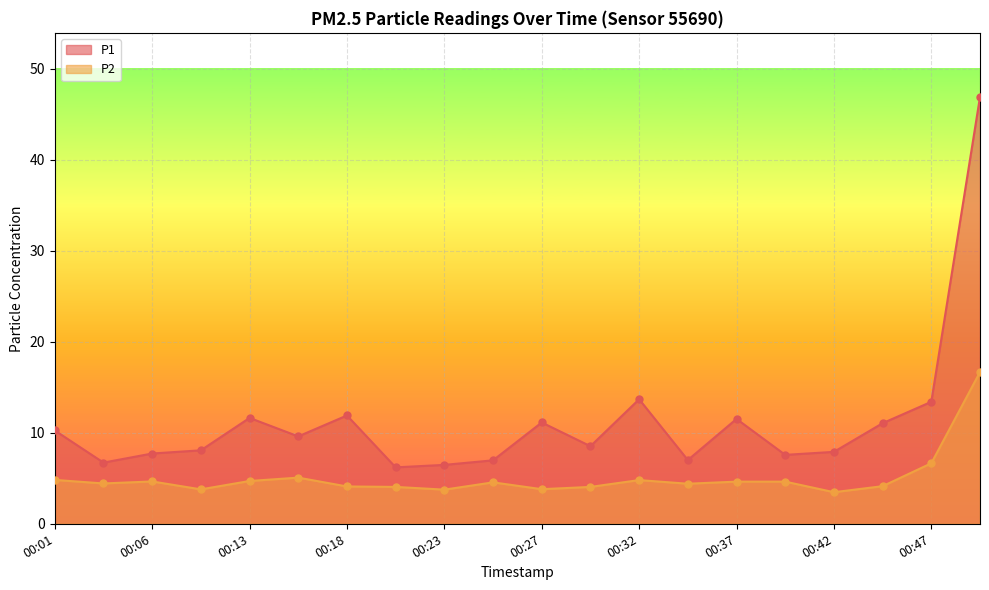

Is the value of P1 at 00:42 greater than the value of P2 at 00:27?

Yes